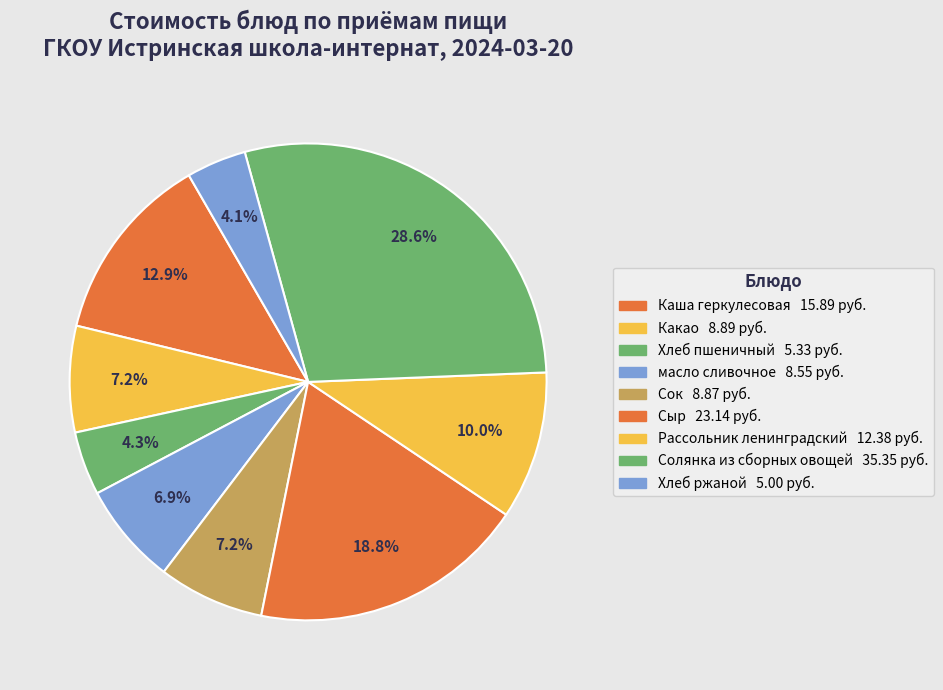

What is the smallest slice in the pie chart?

Хлеб ржаной